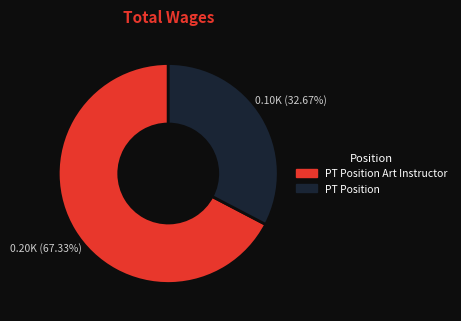

How many slices are in this pie chart?

2